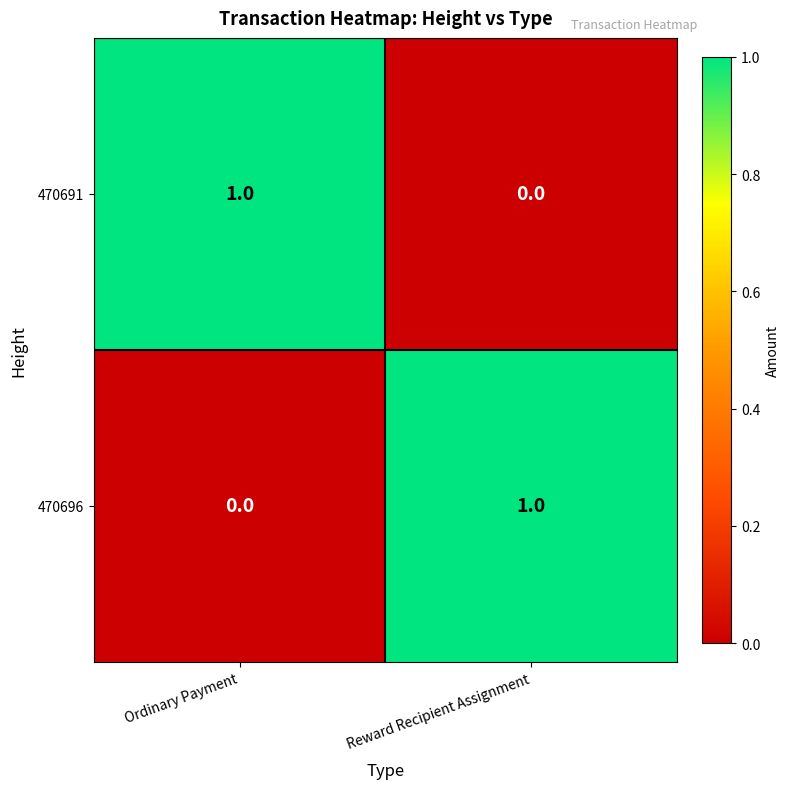

At which label does 470691 reach its minimum?

Reward Recipient Assignment